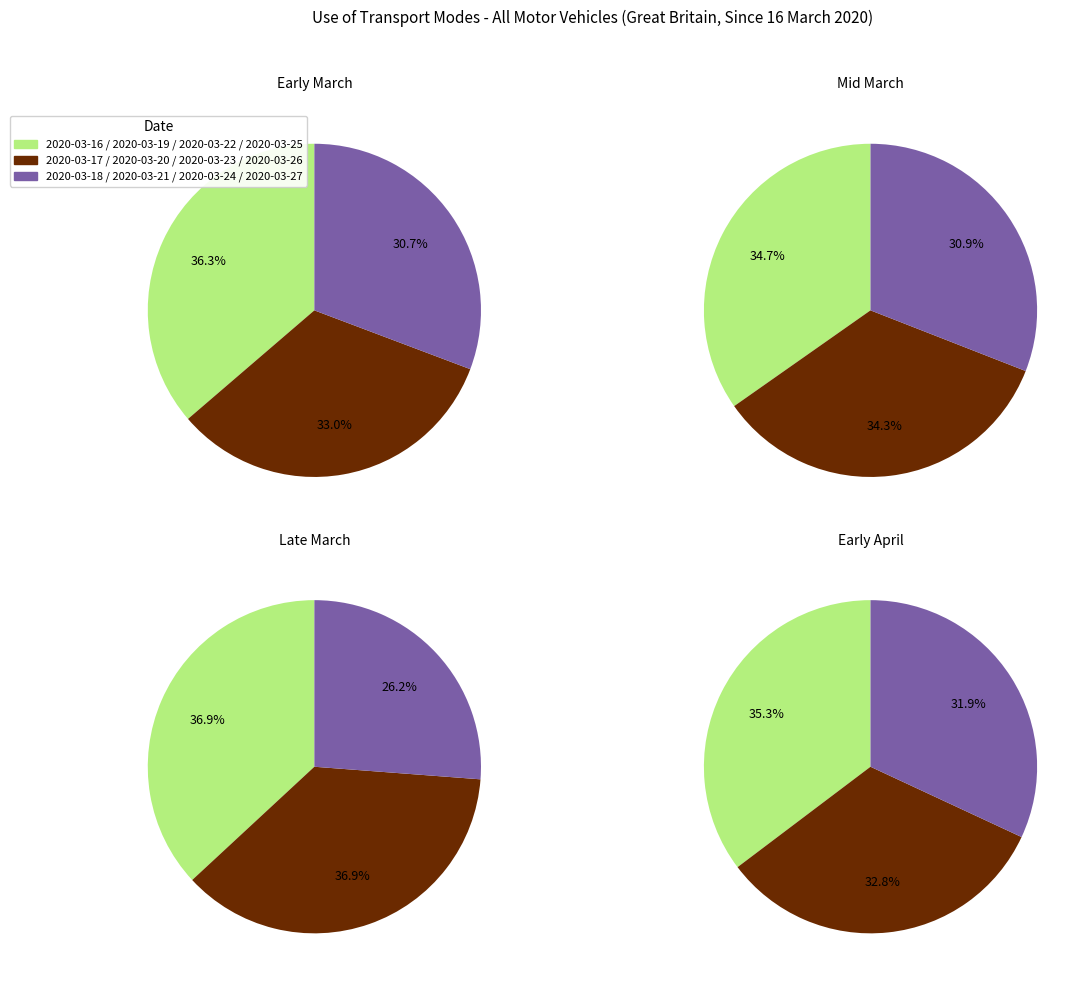

Which slice is the smallest?

2020-03-27